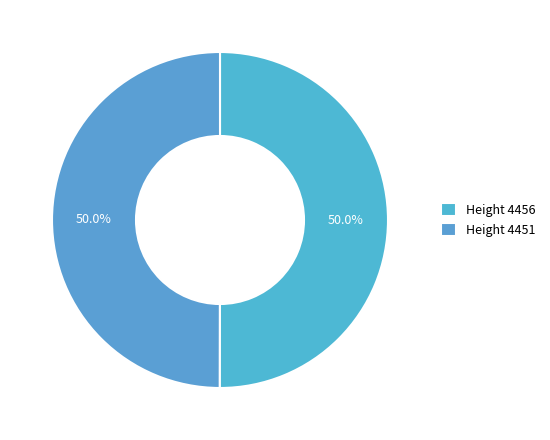

Count the number of slices in the pie.

2